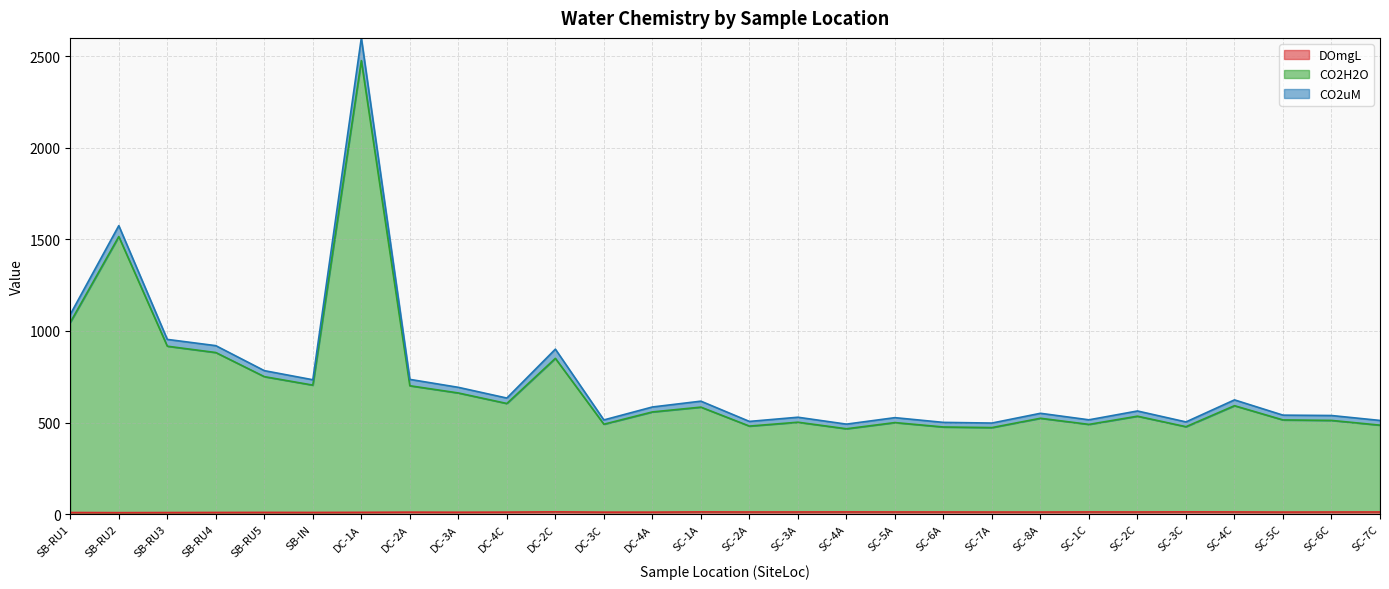

True or false: DOmgL and CO2H2O cross at least once.

False